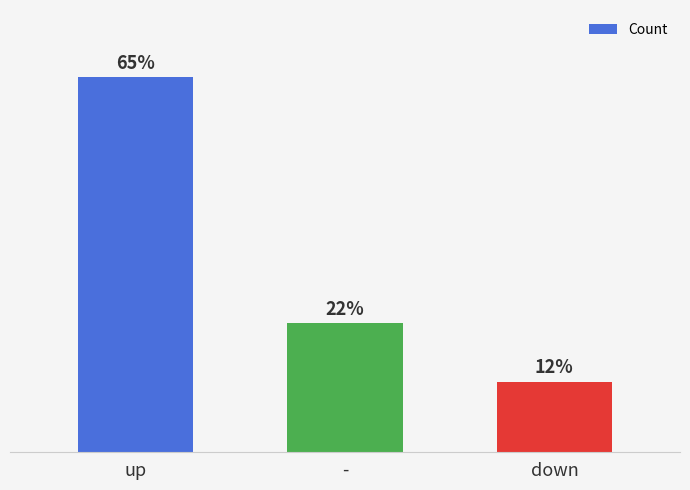

Rank the categories by value from lowest to highest.

down, -, up